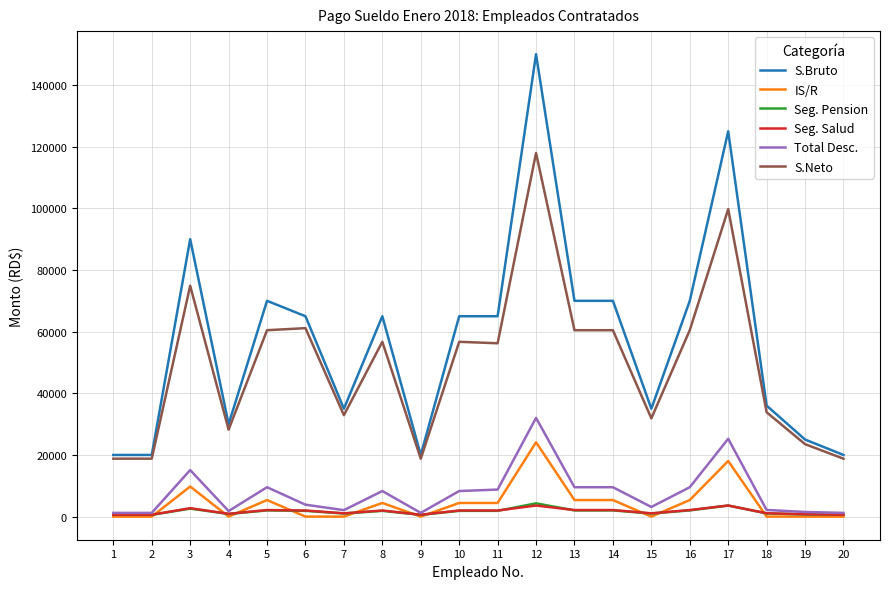

What is the sum of the Seg. Pension values at 2 and 17?

4161.5